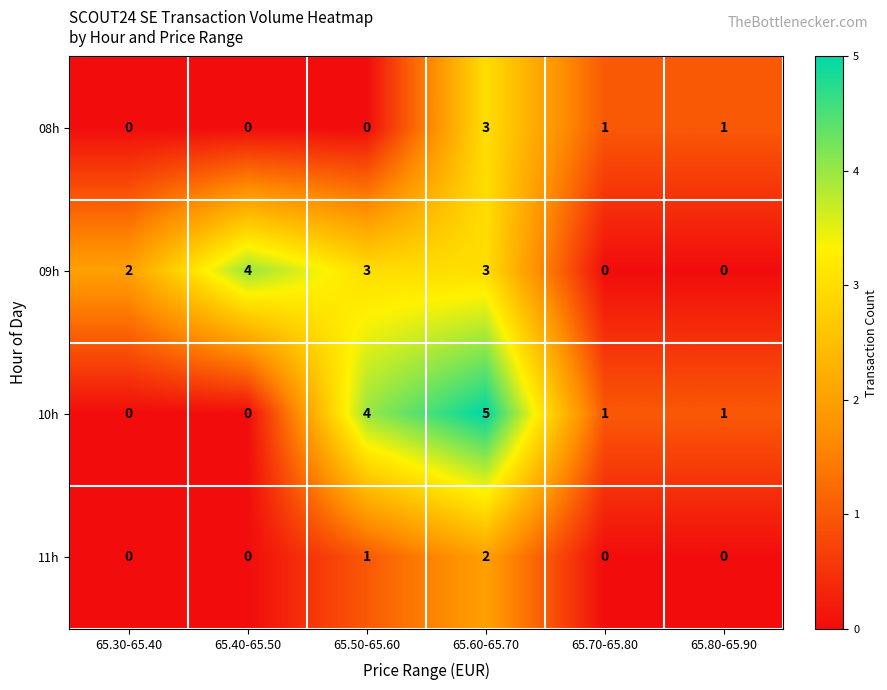

How many series are shown in this chart?

4